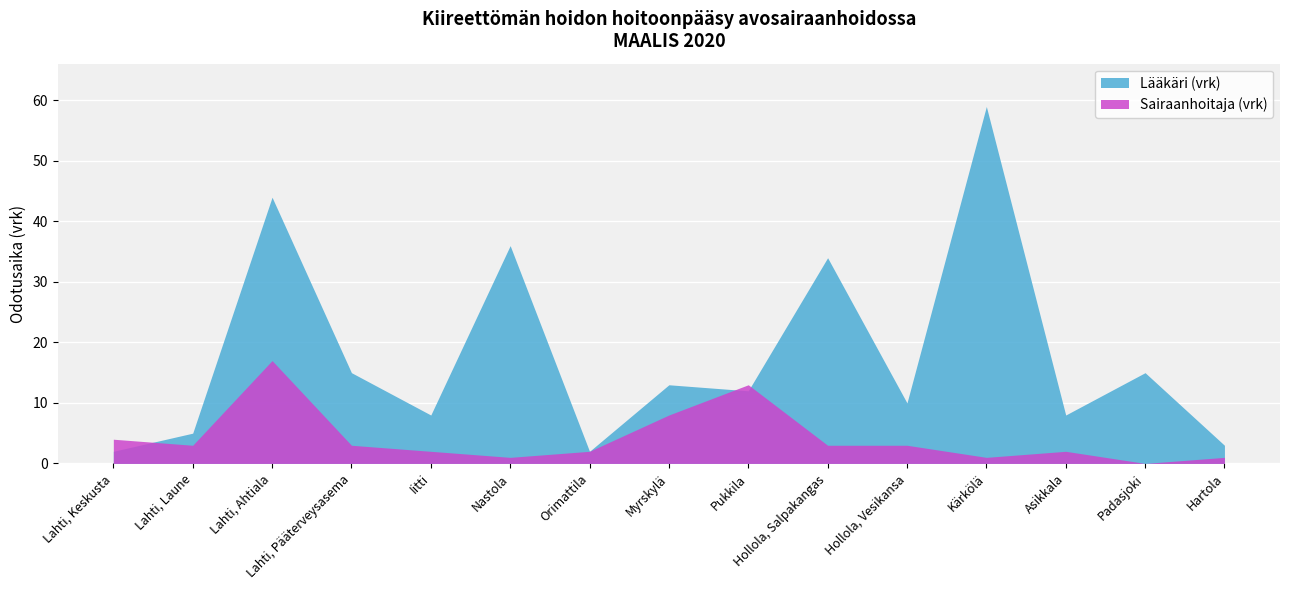

At which label does Sairaanhoitaja (vrk) reach its peak?

Lahti, Ahtiala